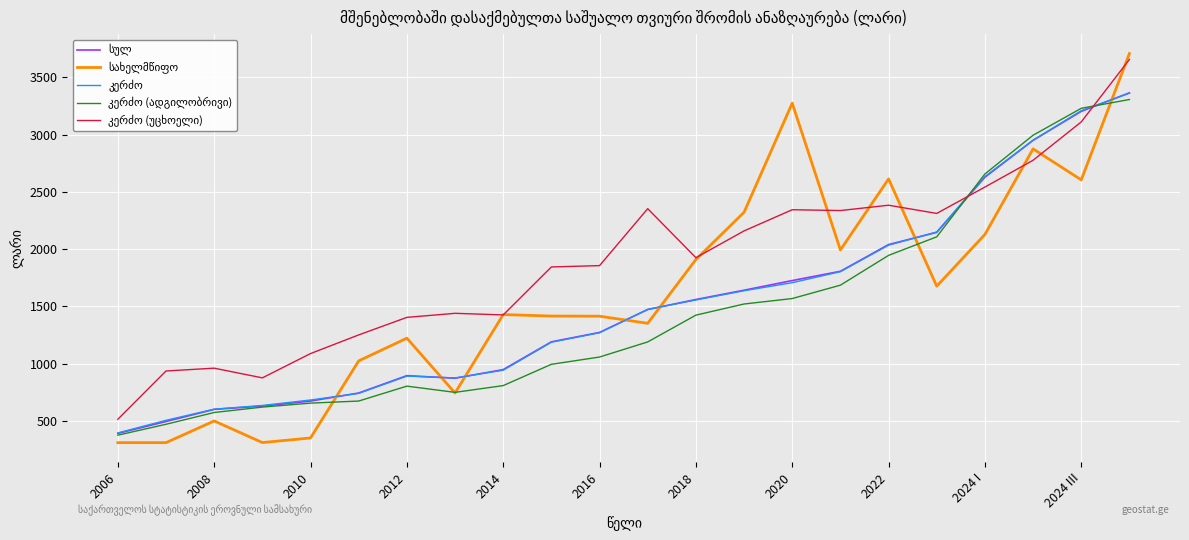

What is the greatest value displayed?

3708.9